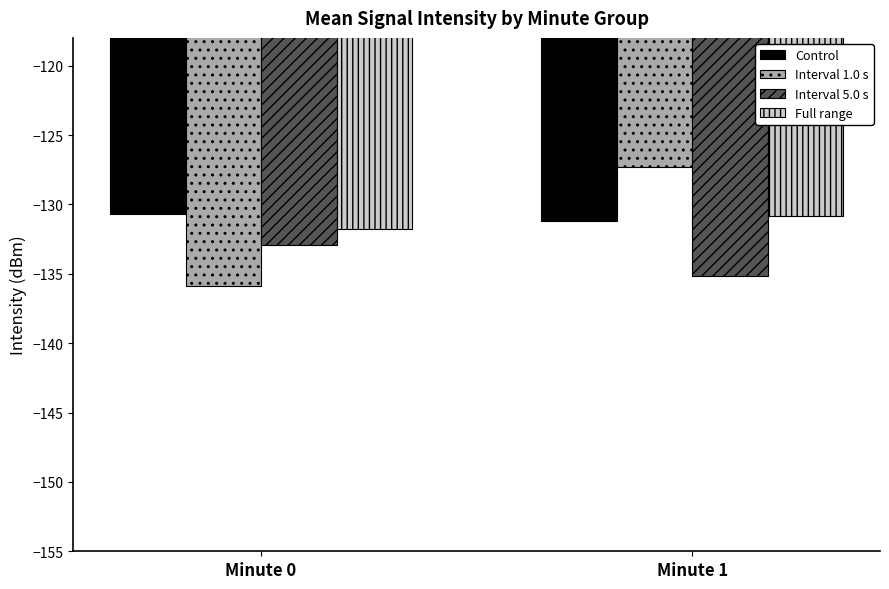

Read the Interval 1.0 s value at Minute 0.

-135.9